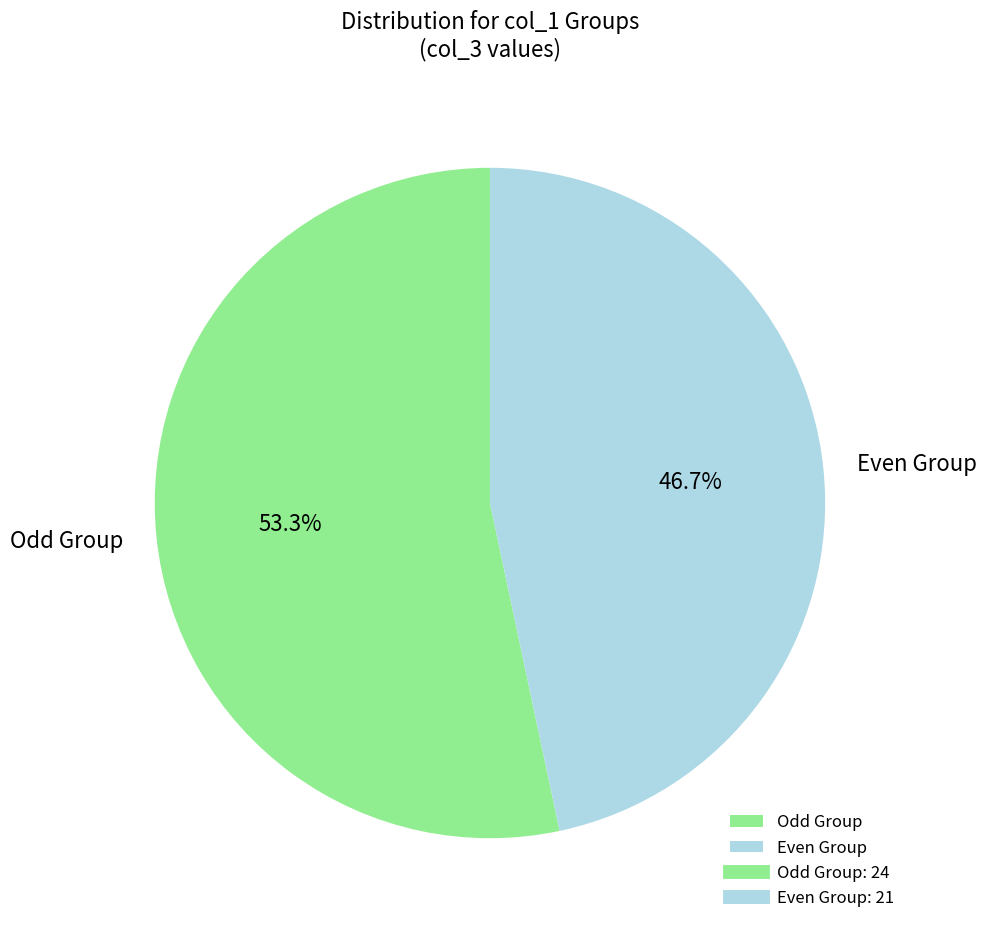

Is there a majority slice in this chart?

Yes